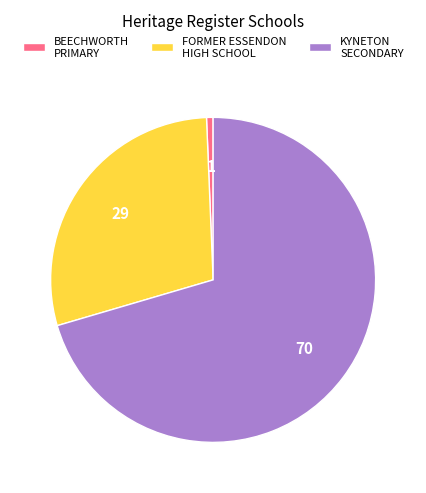

Count the number of slices in the pie.

3